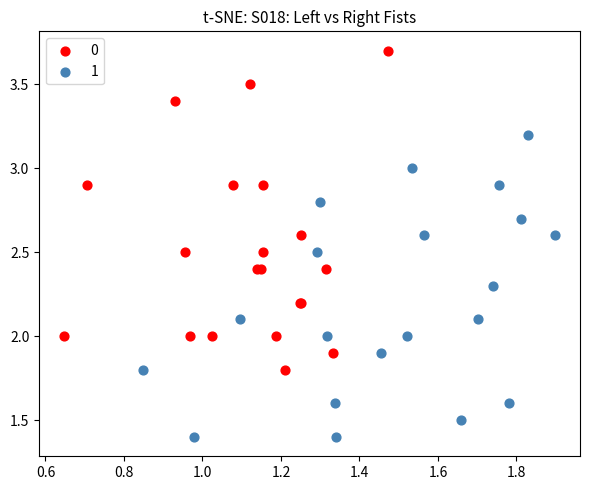

What are all the series names shown in the legend?

0, 1